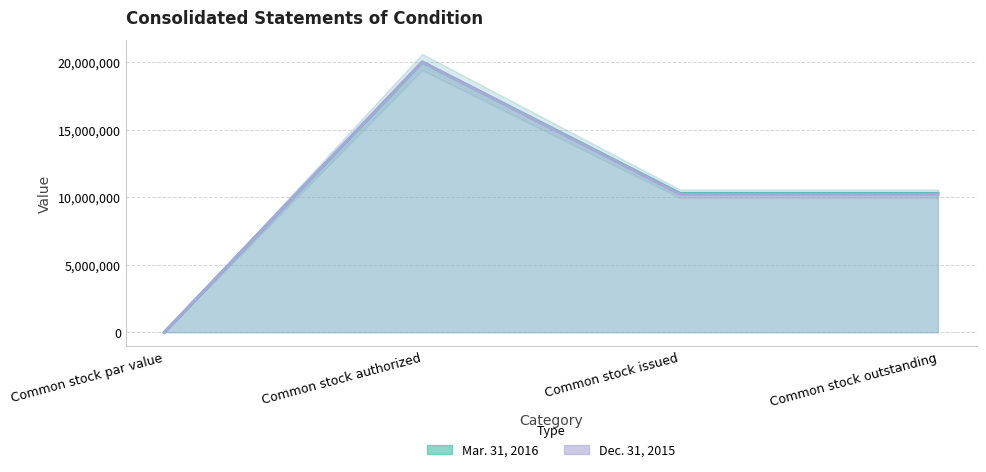

Between Common stock par value and Common stock authorized, which series saw the biggest shift?

Mar. 31, 2016 (line)